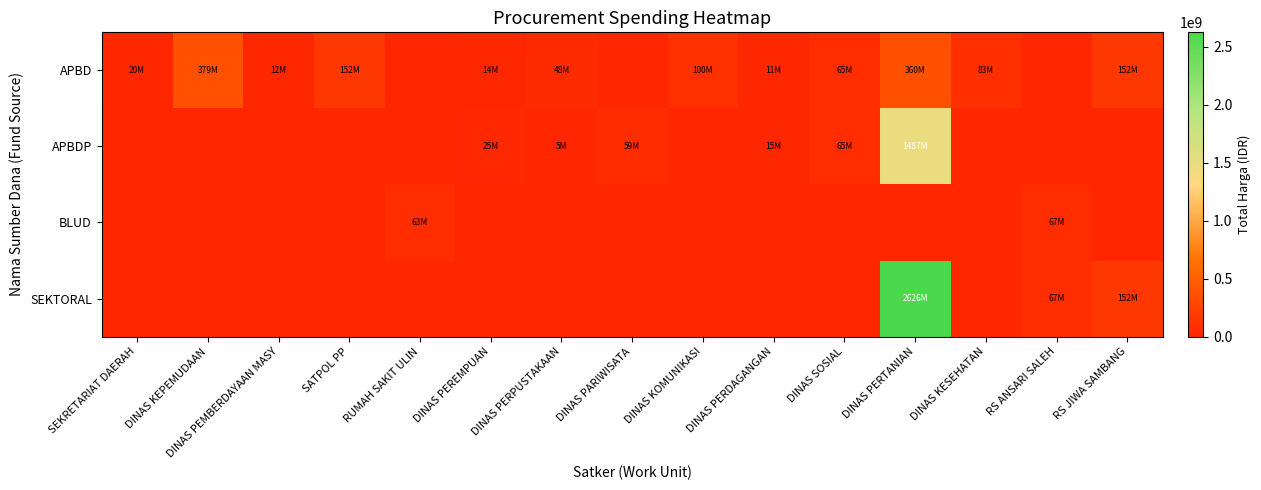

What is the spread (max minus min) of values at DINAS PERDAGANGAN?

14750000